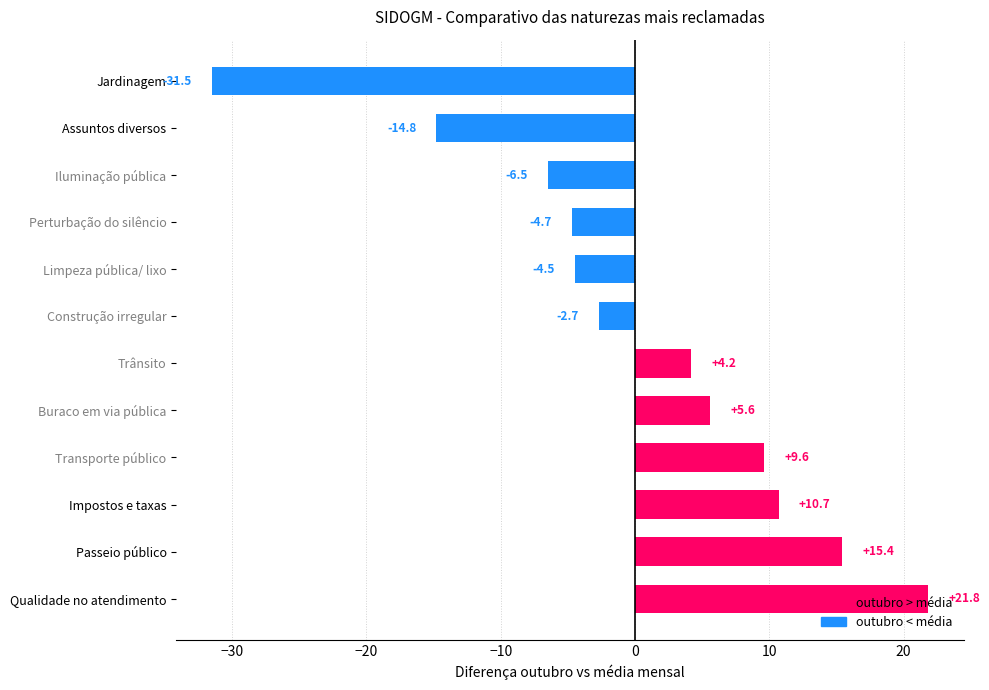

What is the difference between the second highest and second lowest values?

30.2